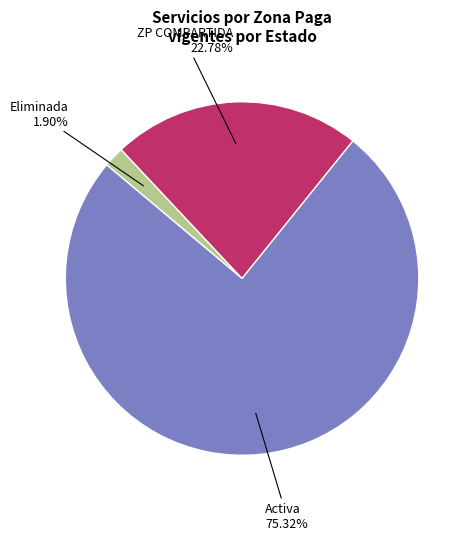

To the nearest percent, what portion does Eliminada represent?

2%